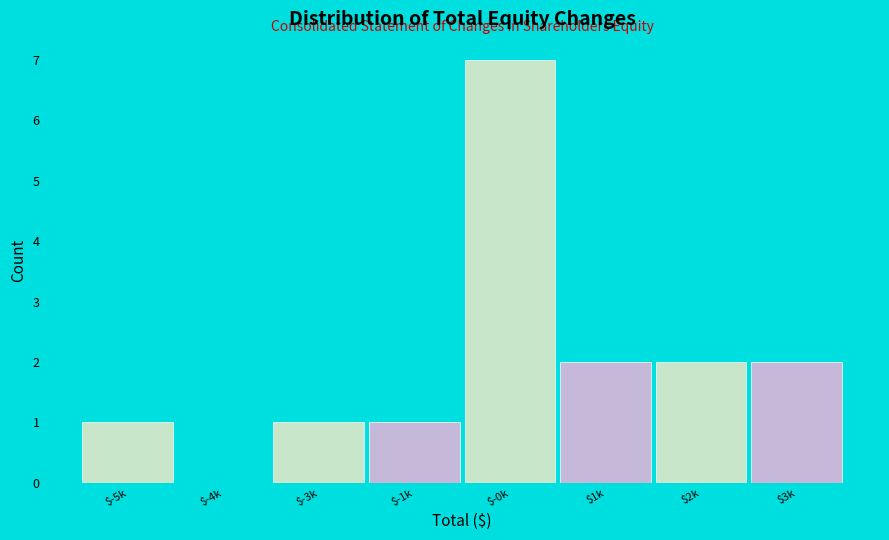

Which label corresponds to the largest value in the chart?

$-0k